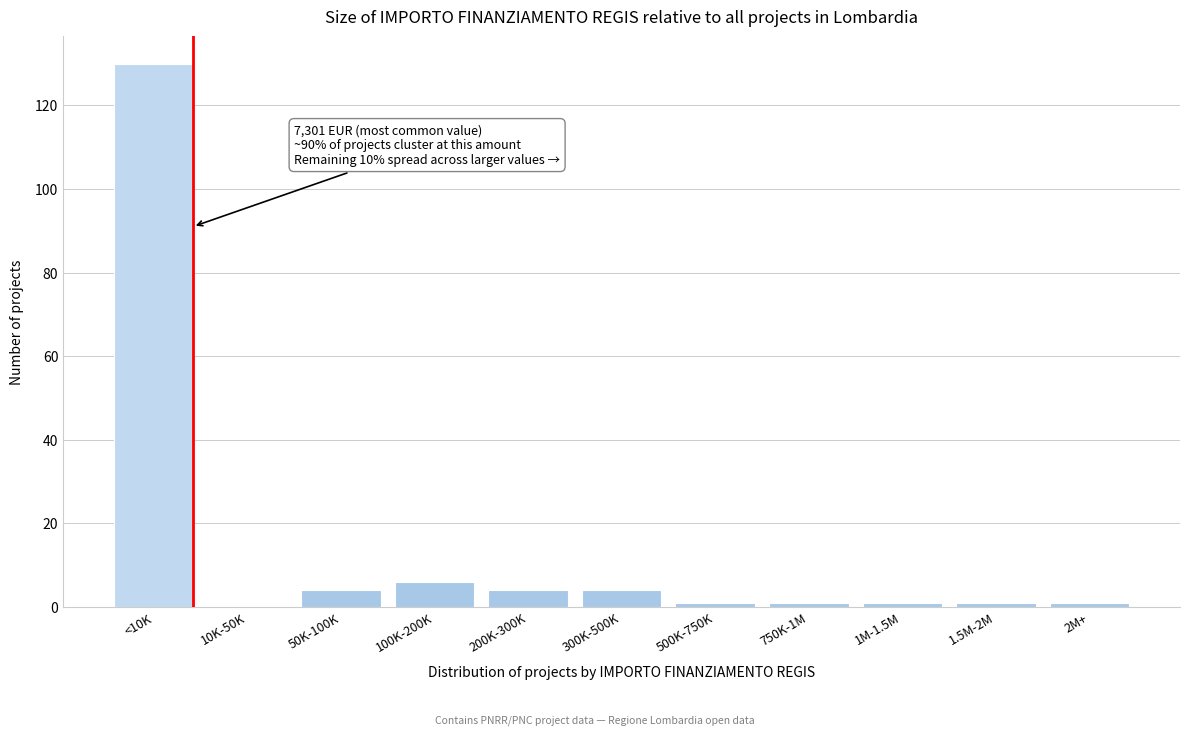

Reading right to left, list all the values displayed in this chart.

2M+=1	1.5M-2M=1	1M-1.5M=1	750K-1M=1	500K-750K=1	300K-500K=4	200K-300K=4	100K-200K=6	50K-100K=4	10K-50K=0	<10K=130